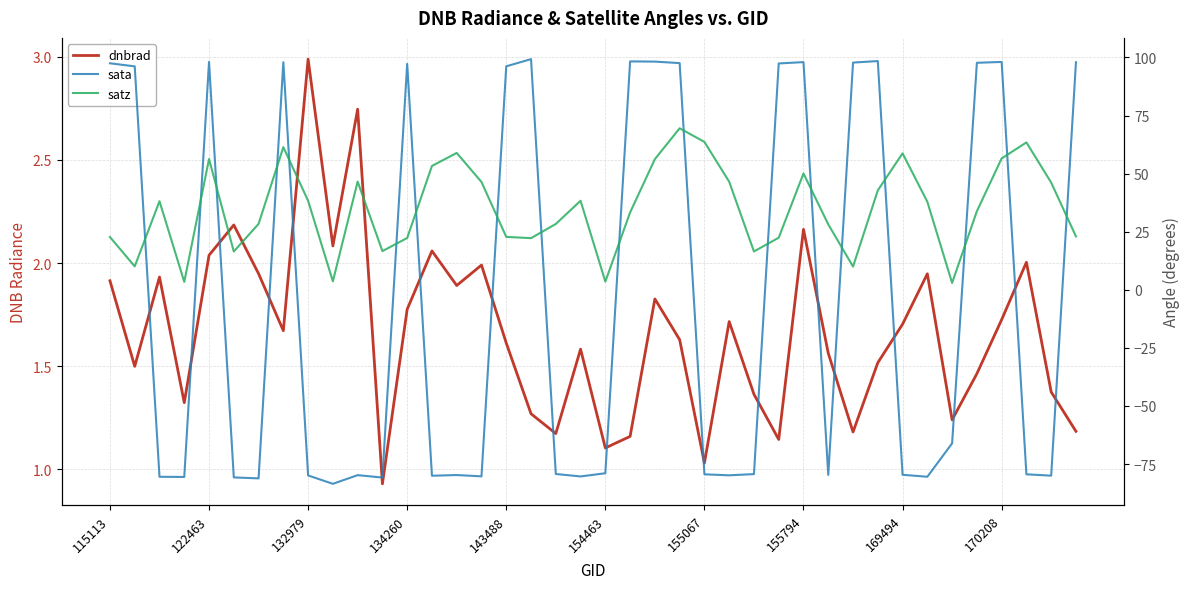

What position from the left is 155794?

8